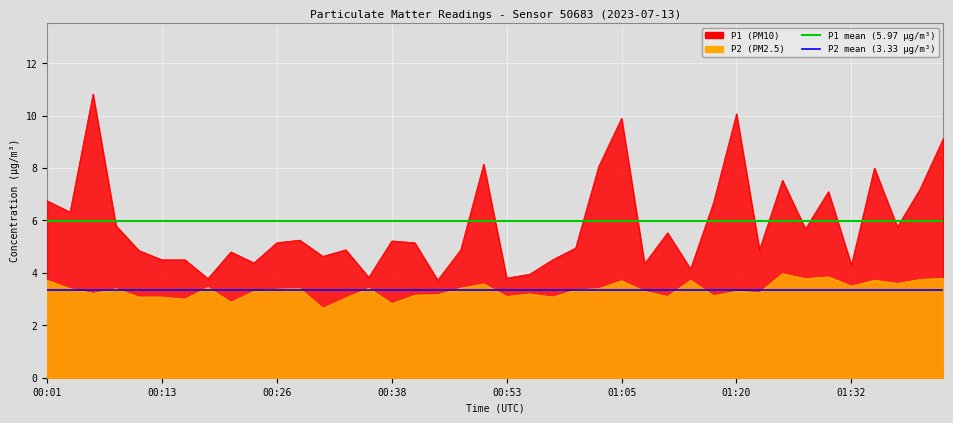

Does the chart display data point markers on the line(s)?

No